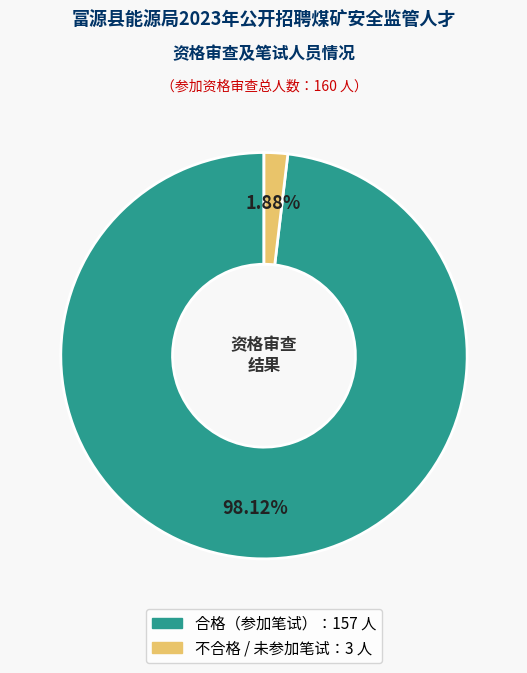

Is there a majority slice in this chart?

Yes